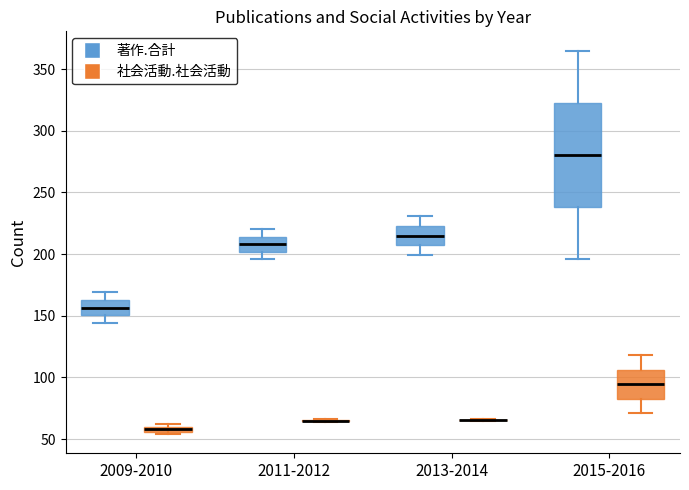

Where is the lower edge of the box for 2015-2016 (社会活動.社会活動) on the y-axis? The values are not printed on the chart, so give them approximately, as read against the axis.

85